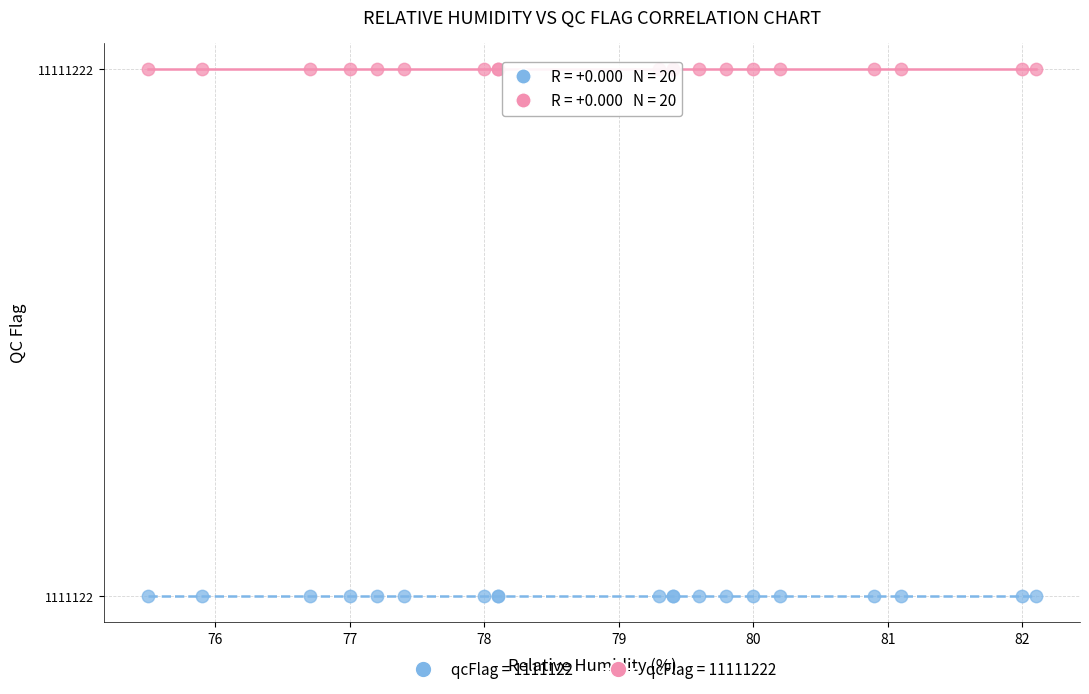

Which series reaches the minimum Y coordinate?

qcFlag = 1111122